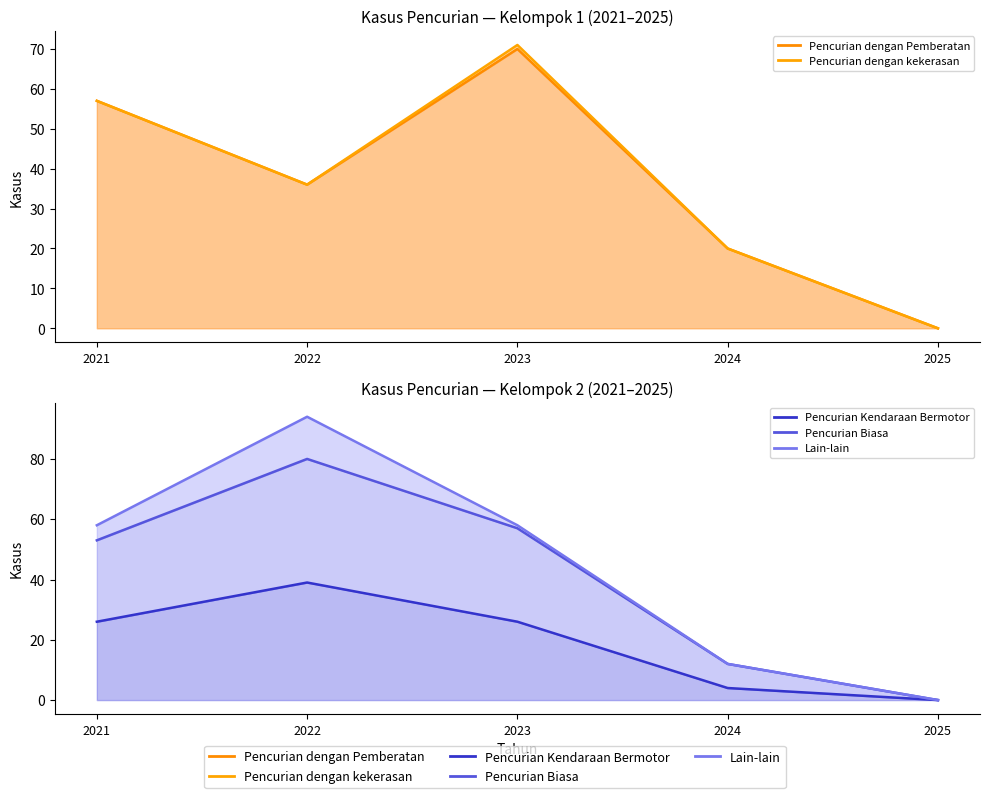

In Pencurian Kendaraan Bermotor, how many points are higher than both neighbors (excluding endpoints)?

1